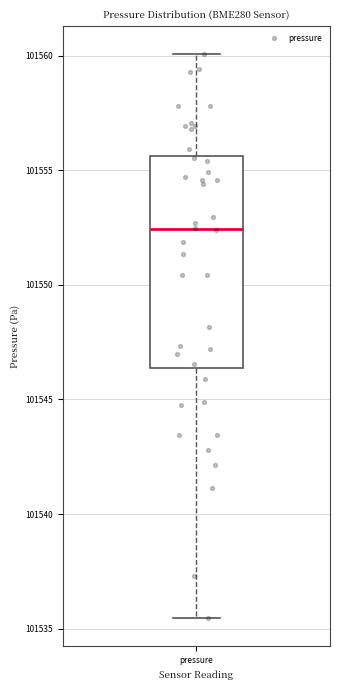

Read this box plot against the y-axis: the position of the median line, the range covered by the box, and the ends of both whiskers. The values are not printed on the chart, so give them approximately, as read against the axis.

median 101552.5, box 101546.5 to 101555.5, whiskers 101535.5 to 101560.0